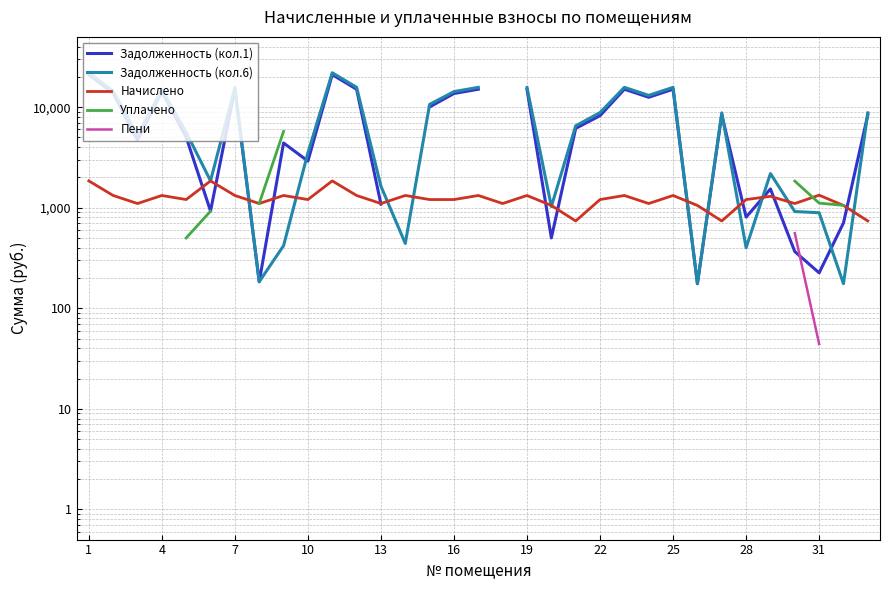

Does the chart have visible grid lines?

Yes